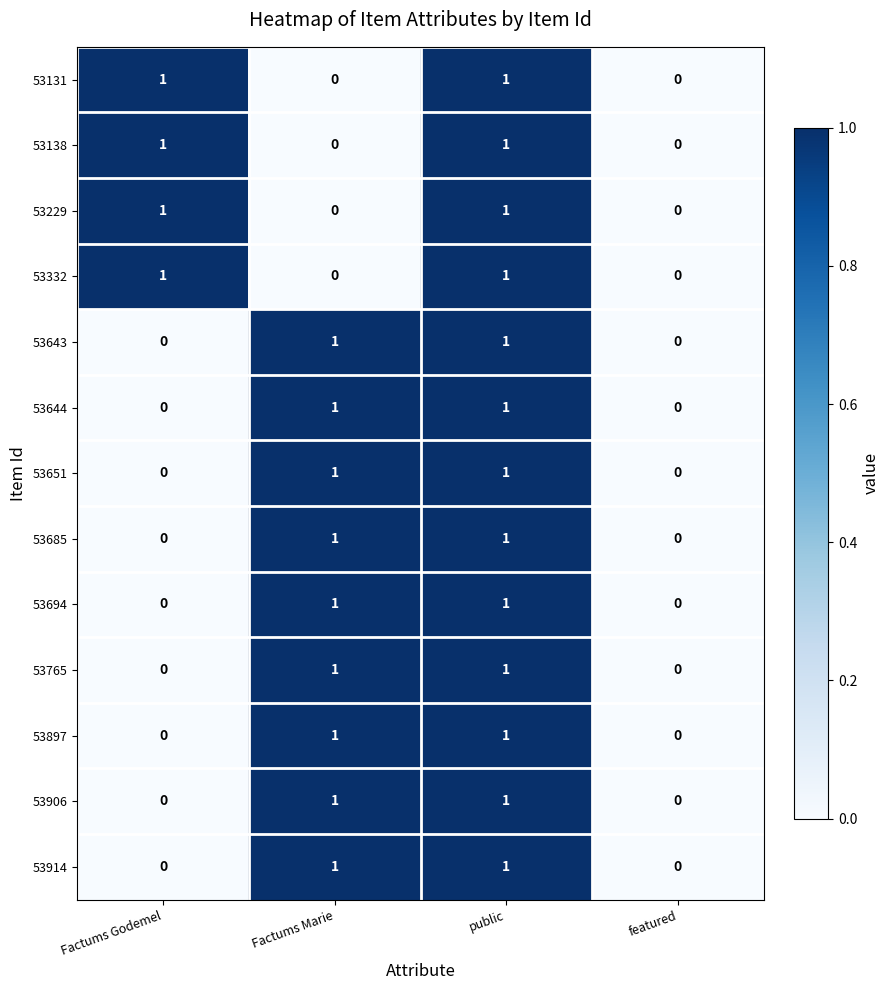

The 53138 series shows 1 at public. True or false?

True